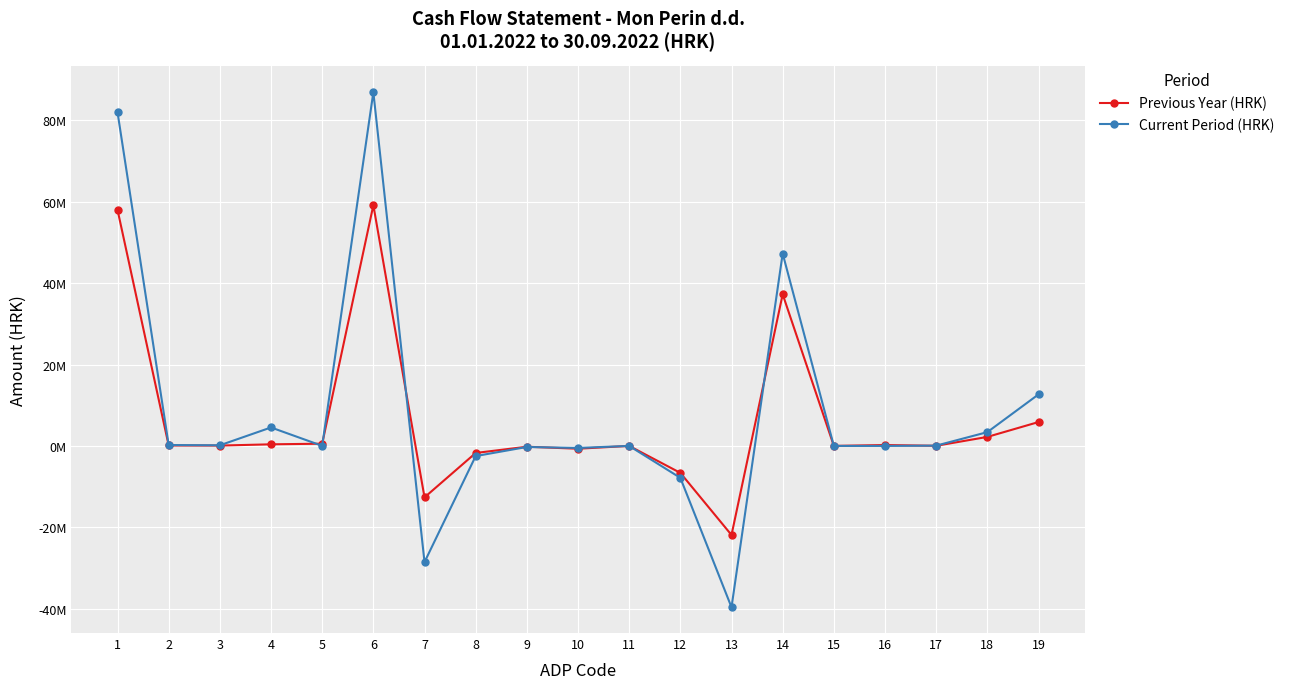

At which label does Current Period (HRK) first exceed 18365?

1